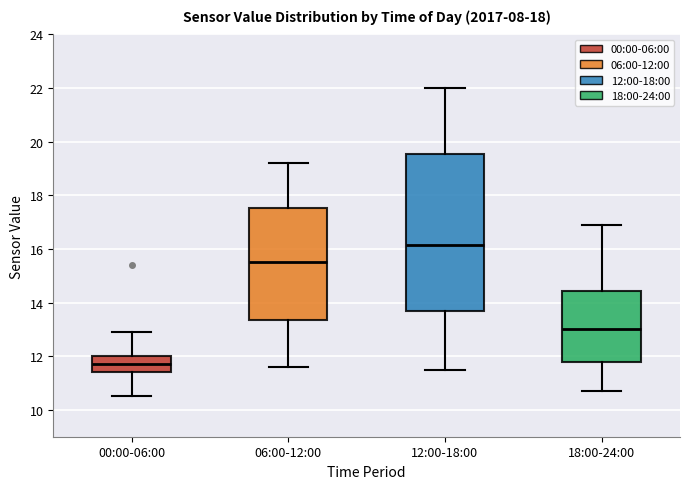

Which box's median line is the highest?

12:00-18:00